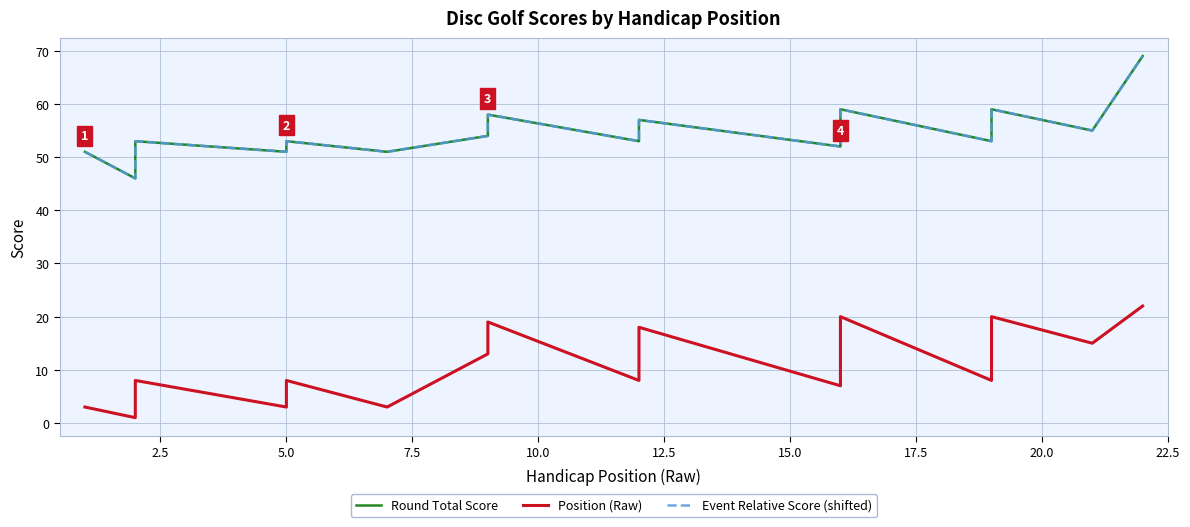

True or false: Position (Raw) has more than 0 interior local peaks.

True